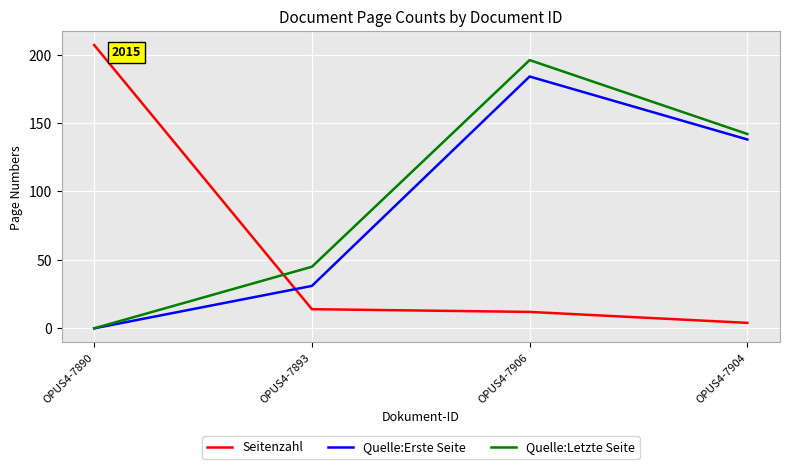

Count the number of categories in the chart.

4